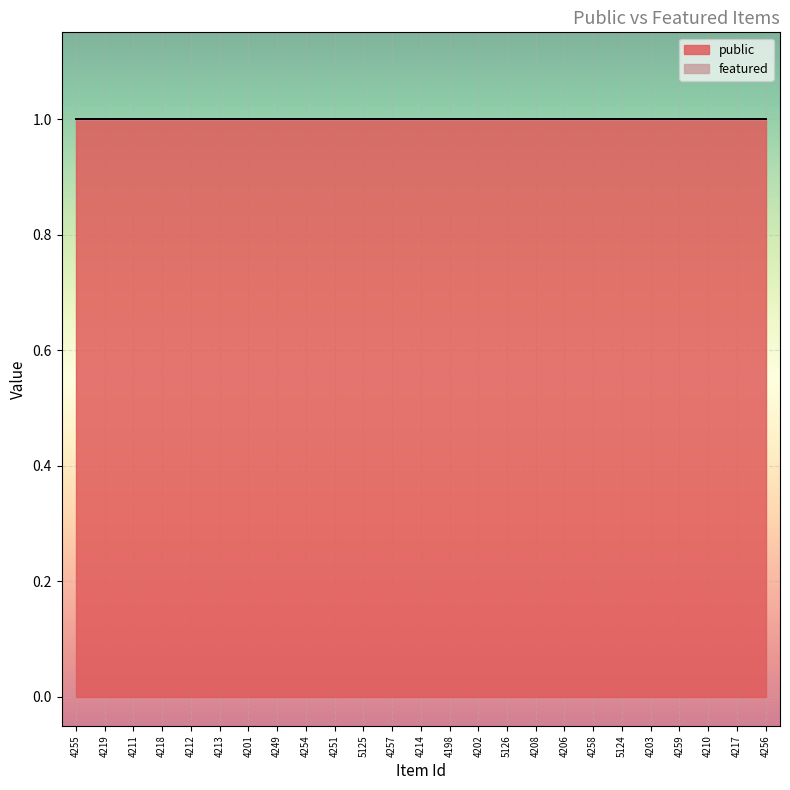

True or false: featured and public intersect in this chart.

False